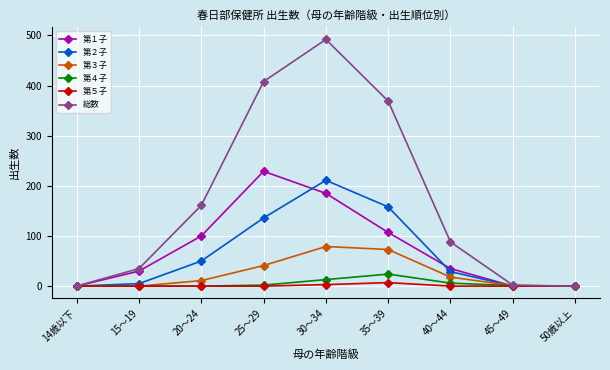

How many lines are shown in the chart?

6